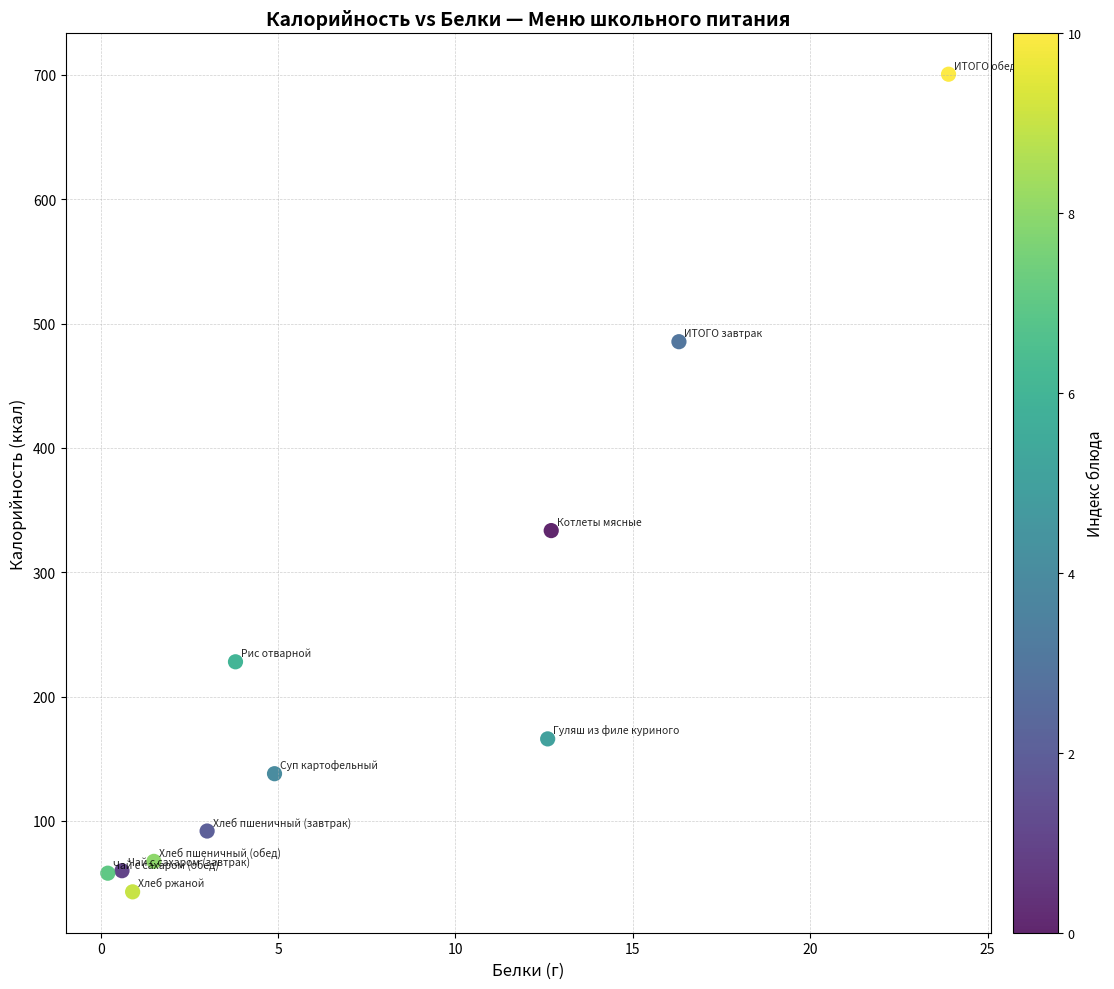

What is the range of Y values (max minus min)?

657.5